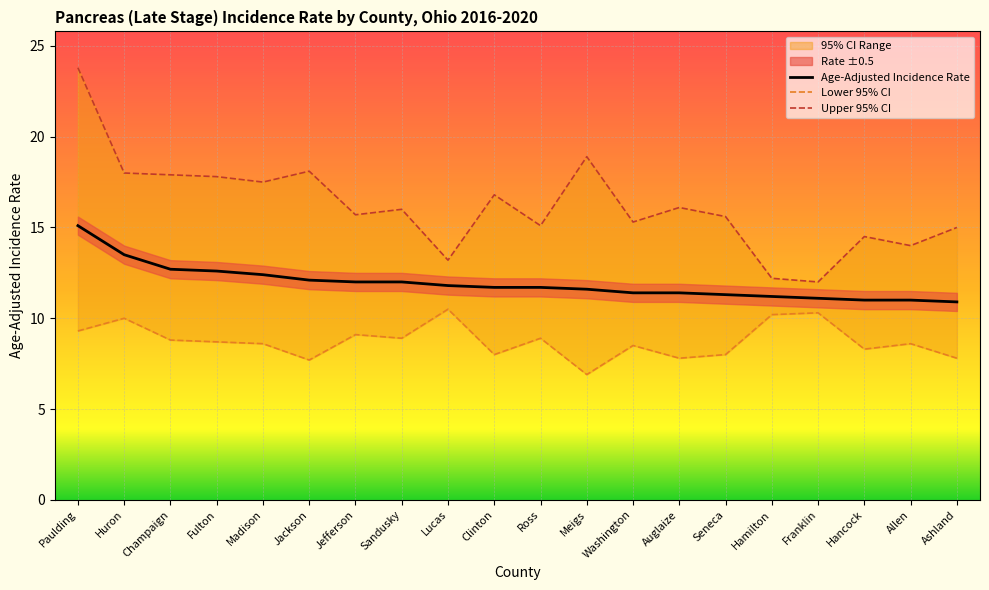

How many data points in Upper 95% CI are less than 16?

10